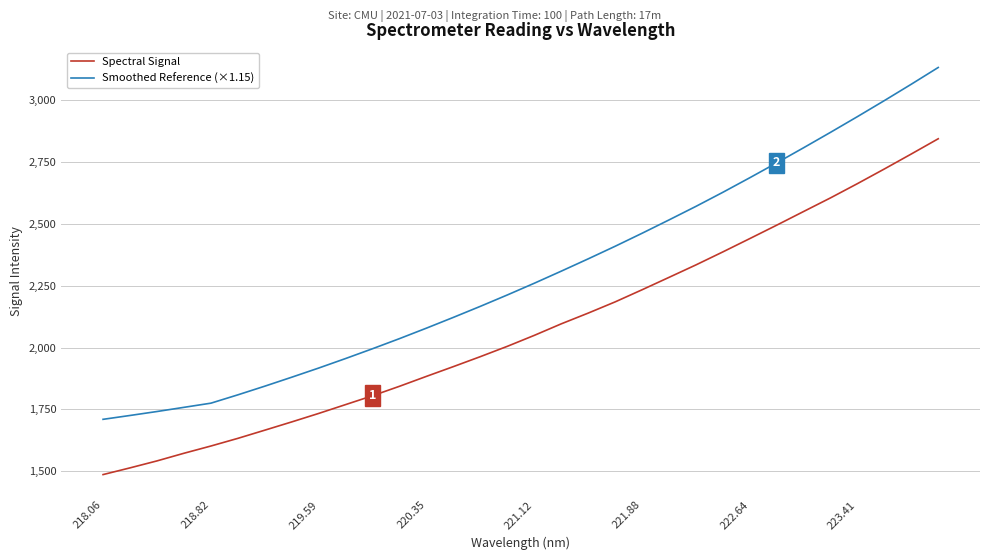

List the series in order of their peak value, highest first.

Smoothed Reference (×1.15), Spectral Signal